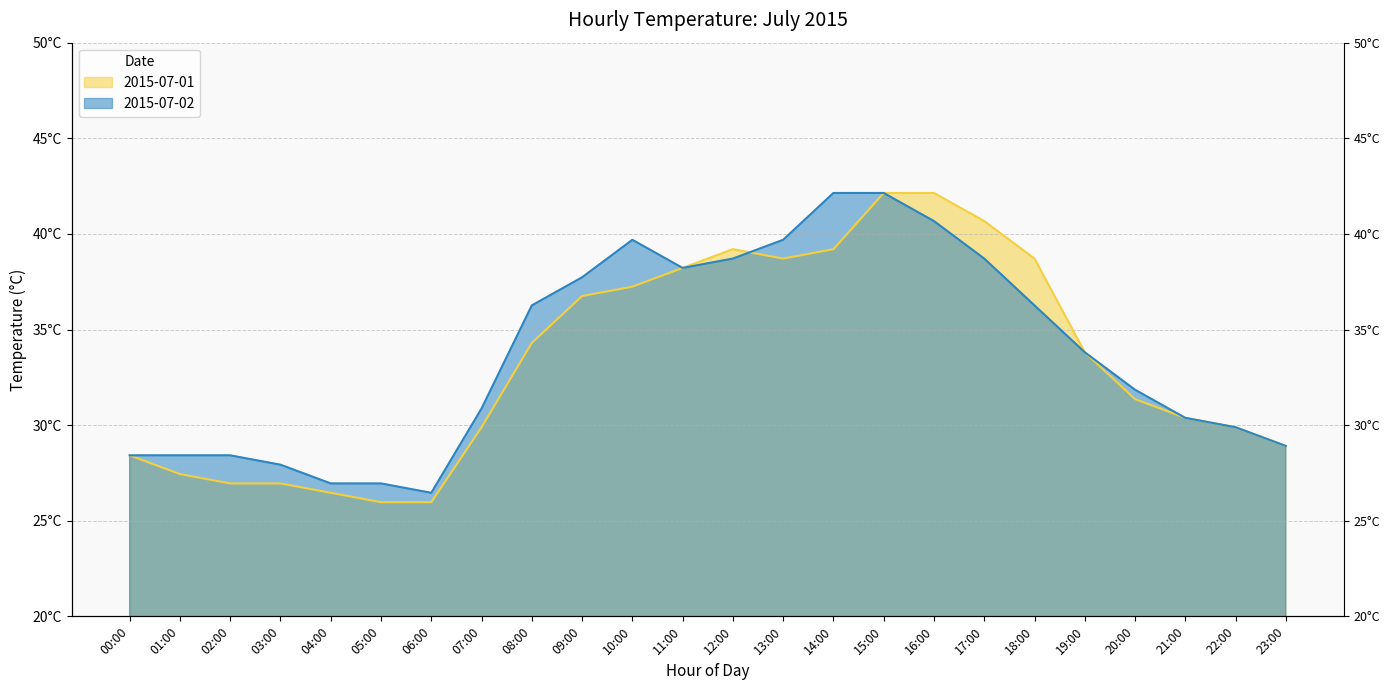

What is the average value of the 2015-07-01 series?

33.3